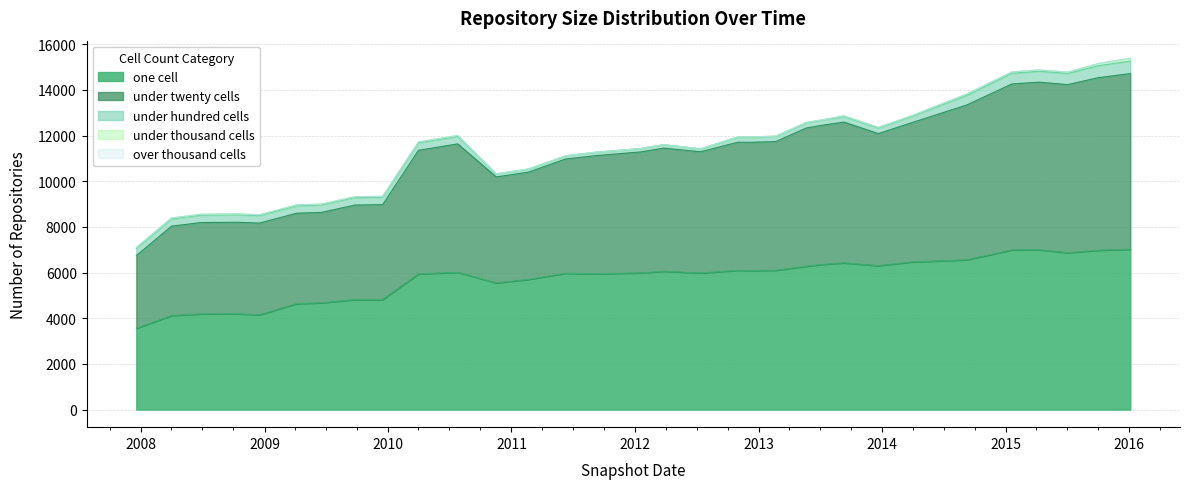

Between 2009-04-06 and 2010-11-17, which is larger?

2010-11-17